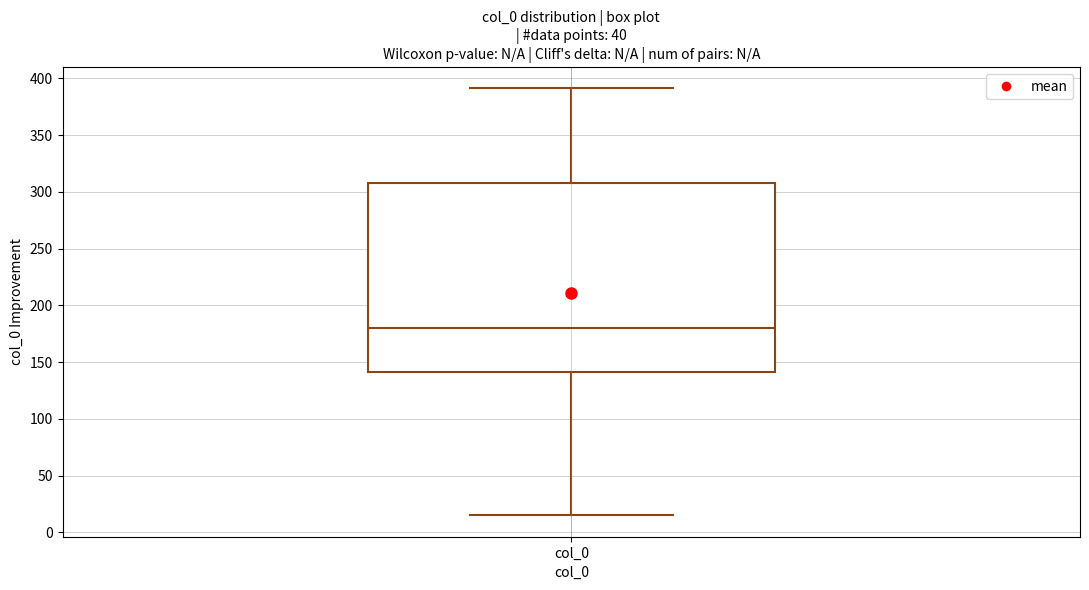

Where does the lower whisker of the box for col_0 end on the y-axis? The values are not printed on the chart, so give them approximately, as read against the axis.

15